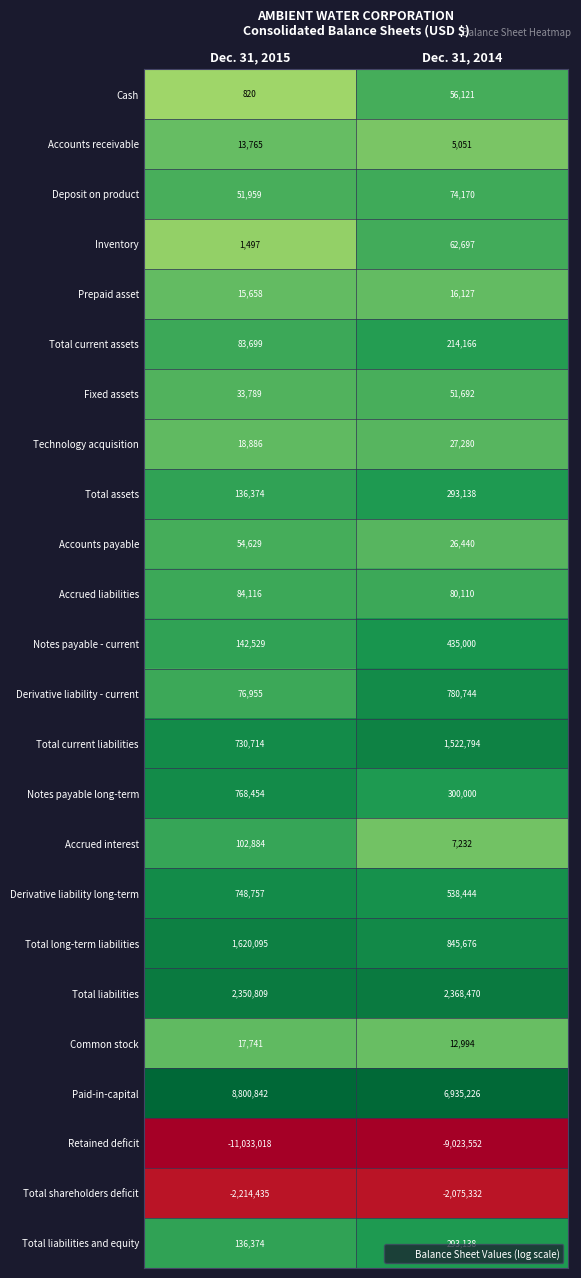

Which series has the widest spread of values?

Retained deficit